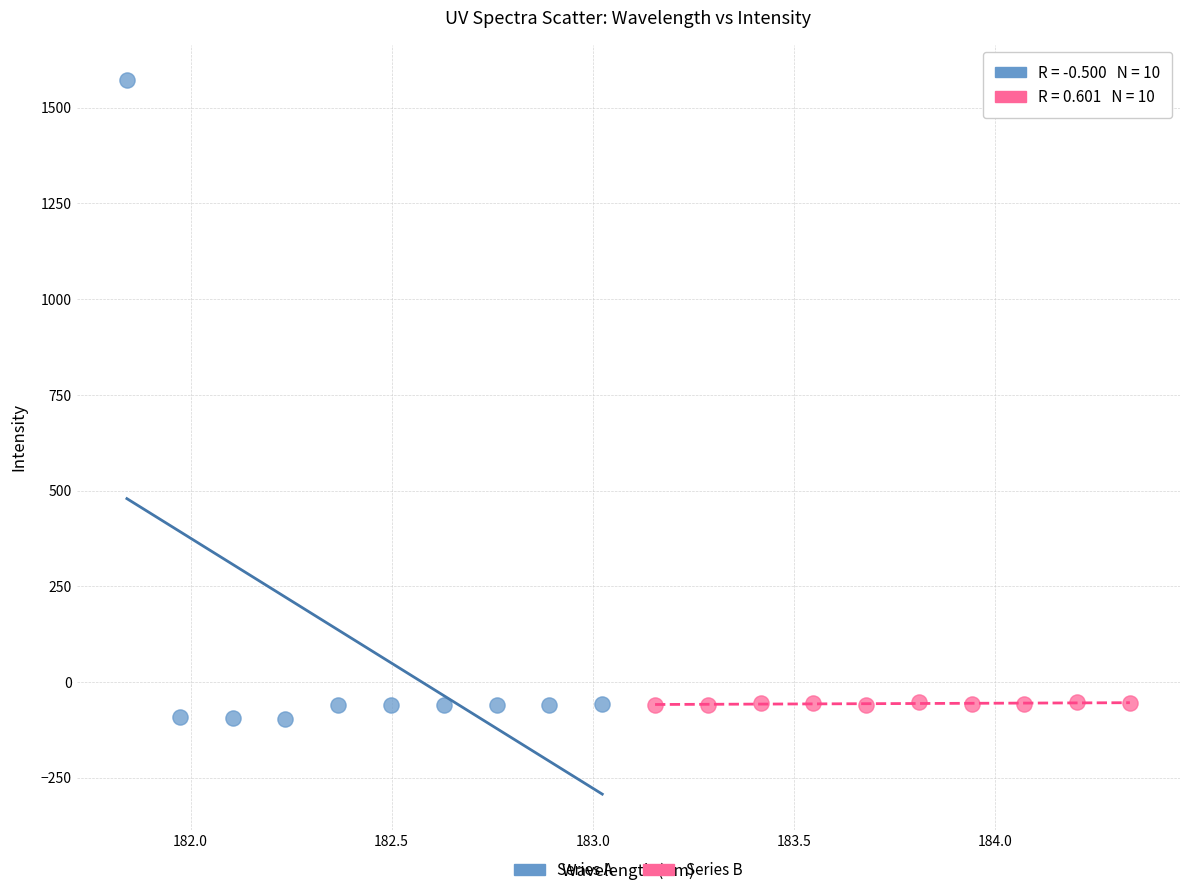

Which series has the largest Y range (max minus min)?

Series A